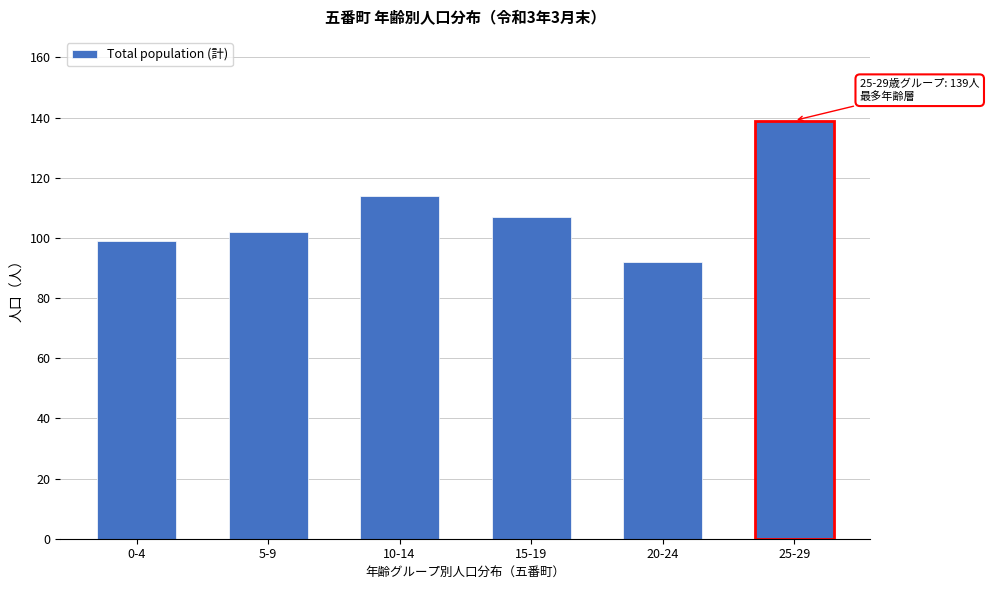

Reading left to right, extract all data points from this chart.

0-4=99	5-9=102	10-14=114	15-19=107	20-24=92	25-29=139